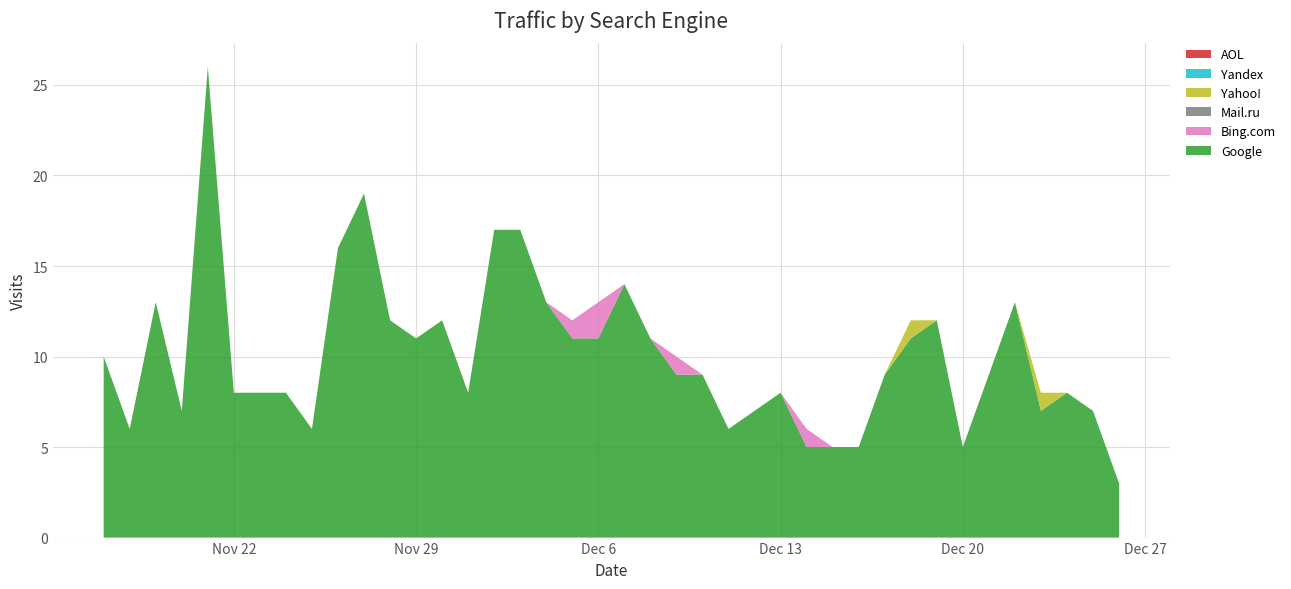

Reading left to right, what are all the values shown in this chart?

Google: 2022-12-26=3	2022-12-25=7	2022-12-24=8	2022-12-23=7	2022-12-22=13	2022-12-21=9	2022-12-20=5	2022-12-19=12	2022-12-18=11	2022-12-17=9	2022-12-16=5	2022-12-15=5	2022-12-14=5	2022-12-13=8	2022-12-12=7	2022-12-11=6	2022-12-10=9	2022-12-09=9	2022-12-08=11	2022-12-07=14	2022-12-06=11	2022-12-05=11	2022-12-04=13	2022-12-03=17	2022-12-02=17	2022-12-01=8	2022-11-30=12	2022-11-29=11	2022-11-28=12	2022-11-27=19	2022-11-26=16	2022-11-25=6	2022-11-24=8	2022-11-23=8	2022-11-22=8	2022-11-21=26	2022-11-20=7	2022-11-19=13	2022-11-18=6	2022-11-17=10
Bing.com: 2022-12-26=0	2022-12-25=0	2022-12-24=0	2022-12-23=0	2022-12-22=0	2022-12-21=0	2022-12-20=0	2022-12-19=0	2022-12-18=0	2022-12-17=0	2022-12-16=0	2022-12-15=0	2022-12-14=1	2022-12-13=0	2022-12-12=0	2022-12-11=0	2022-12-10=0	2022-12-09=1	2022-12-08=0	2022-12-07=0	2022-12-06=2	2022-12-05=1	2022-12-04=0	2022-12-03=0	2022-12-02=0	2022-12-01=0	2022-11-30=0	2022-11-29=0	2022-11-28=0	2022-11-27=0	2022-11-26=0	2022-11-25=0	2022-11-24=0	2022-11-23=0	2022-11-22=0	2022-11-21=0	2022-11-20=0	2022-11-19=0	2022-11-18=0	2022-11-17=0
Mail.ru: 2022-12-26=0	2022-12-25=0	2022-12-24=0	2022-12-23=0	2022-12-22=0	2022-12-21=0	2022-12-20=0	2022-12-19=0	2022-12-18=0	2022-12-17=0	2022-12-16=0	2022-12-15=0	2022-12-14=0	2022-12-13=0	2022-12-12=0	2022-12-11=0	2022-12-10=0	2022-12-09=0	2022-12-08=0	2022-12-07=0	2022-12-06=0	2022-12-05=0	2022-12-04=0	2022-12-03=0	2022-12-02=0	2022-12-01=0	2022-11-30=0	2022-11-29=0	2022-11-28=0	2022-11-27=0	2022-11-26=0	2022-11-25=0	2022-11-24=0	2022-11-23=0	2022-11-22=0	2022-11-21=0	2022-11-20=0	2022-11-19=0	2022-11-18=0	2022-11-17=0
Yahoo!: 2022-12-26=0	2022-12-25=0	2022-12-24=0	2022-12-23=1	2022-12-22=0	2022-12-21=0	2022-12-20=0	2022-12-19=0	2022-12-18=1	2022-12-17=0	2022-12-16=0	2022-12-15=0	2022-12-14=0	2022-12-13=0	2022-12-12=0	2022-12-11=0	2022-12-10=0	2022-12-09=0	2022-12-08=0	2022-12-07=0	2022-12-06=0	2022-12-05=0	2022-12-04=0	2022-12-03=0	2022-12-02=0	2022-12-01=0	2022-11-30=0	2022-11-29=0	2022-11-28=0	2022-11-27=0	2022-11-26=0	2022-11-25=0	2022-11-24=0	2022-11-23=0	2022-11-22=0	2022-11-21=0	2022-11-20=0	2022-11-19=0	2022-11-18=0	2022-11-17=0
Yandex: 2022-12-26=0	2022-12-25=0	2022-12-24=0	2022-12-23=0	2022-12-22=0	2022-12-21=0	2022-12-20=0	2022-12-19=0	2022-12-18=0	2022-12-17=0	2022-12-16=0	2022-12-15=0	2022-12-14=0	2022-12-13=0	2022-12-12=0	2022-12-11=0	2022-12-10=0	2022-12-09=0	2022-12-08=0	2022-12-07=0	2022-12-06=0	2022-12-05=0	2022-12-04=0	2022-12-03=0	2022-12-02=0	2022-12-01=0	2022-11-30=0	2022-11-29=0	2022-11-28=0	2022-11-27=0	2022-11-26=0	2022-11-25=0	2022-11-24=0	2022-11-23=0	2022-11-22=0	2022-11-21=0	2022-11-20=0	2022-11-19=0	2022-11-18=0	2022-11-17=0
AOL: 2022-12-26=0	2022-12-25=0	2022-12-24=0	2022-12-23=0	2022-12-22=0	2022-12-21=0	2022-12-20=0	2022-12-19=0	2022-12-18=0	2022-12-17=0	2022-12-16=0	2022-12-15=0	2022-12-14=0	2022-12-13=0	2022-12-12=0	2022-12-11=0	2022-12-10=0	2022-12-09=0	2022-12-08=0	2022-12-07=0	2022-12-06=0	2022-12-05=0	2022-12-04=0	2022-12-03=0	2022-12-02=0	2022-12-01=0	2022-11-30=0	2022-11-29=0	2022-11-28=0	2022-11-27=0	2022-11-26=0	2022-11-25=0	2022-11-24=0	2022-11-23=0	2022-11-22=0	2022-11-21=0	2022-11-20=0	2022-11-19=0	2022-11-18=0	2022-11-17=0